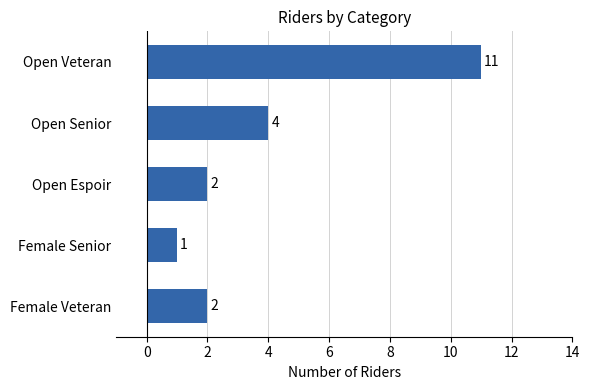

How many bars are there in total?

5